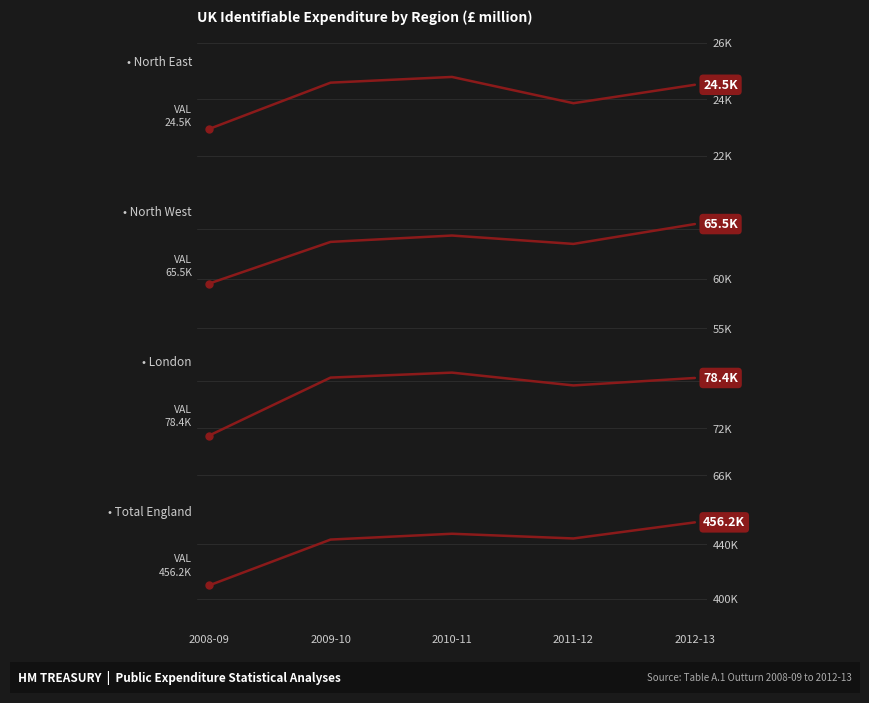

In North East, how many points are higher than both neighbors (excluding endpoints)?

1